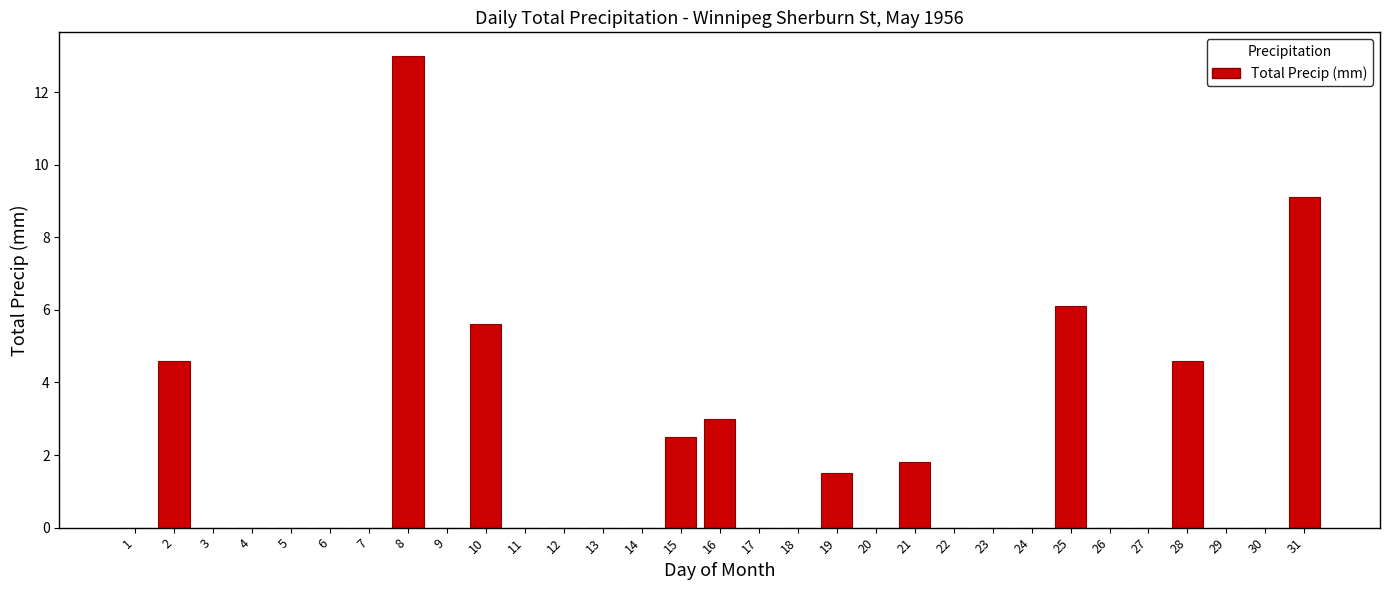

What is the maximum value shown in the chart?

13.0